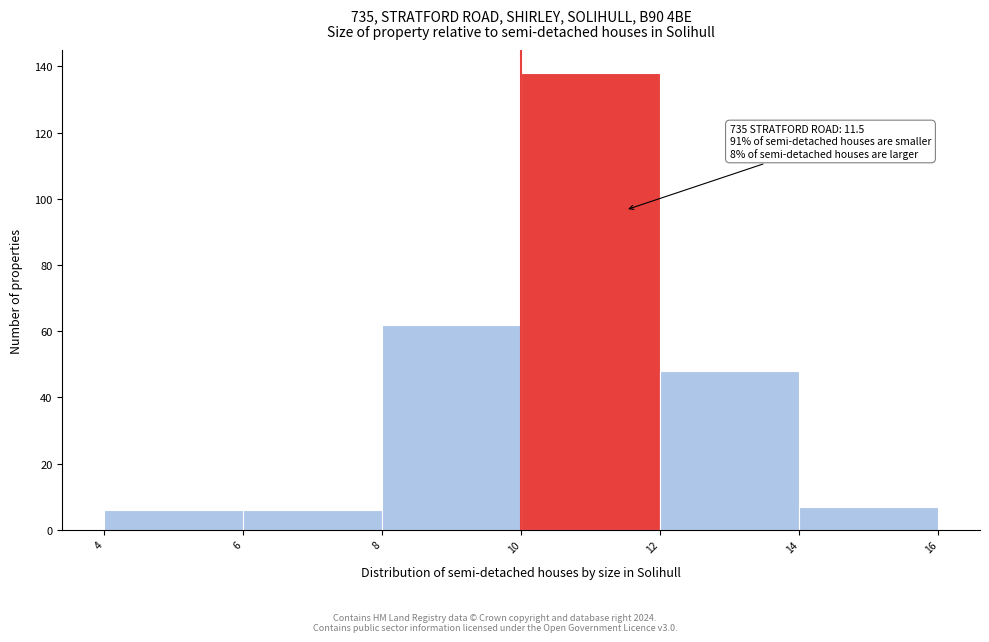

Which range on the x-axis has the tallest bar?

10 to 12